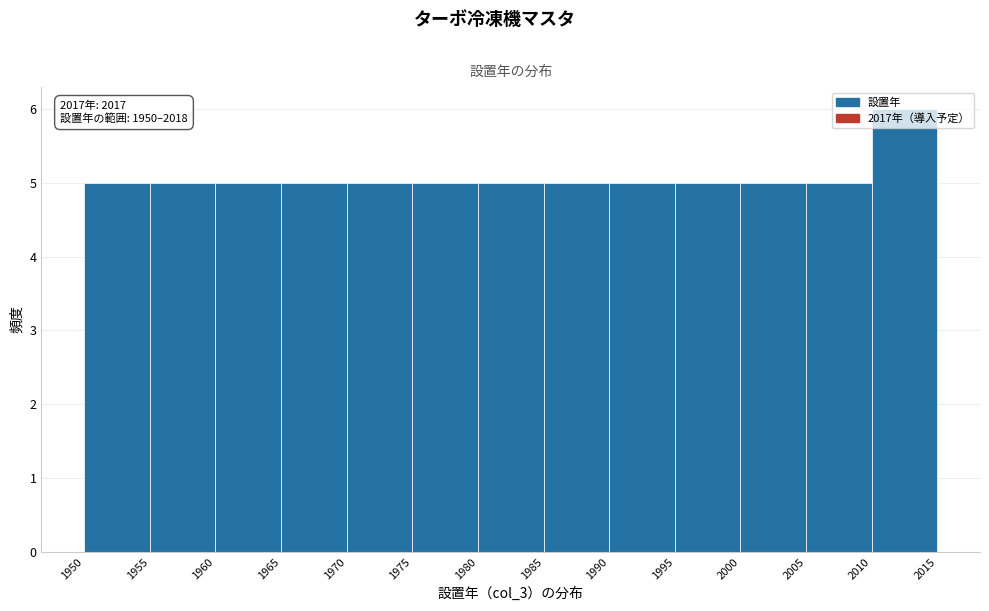

Which range on the x-axis has the tallest bar?

2010 to 2015